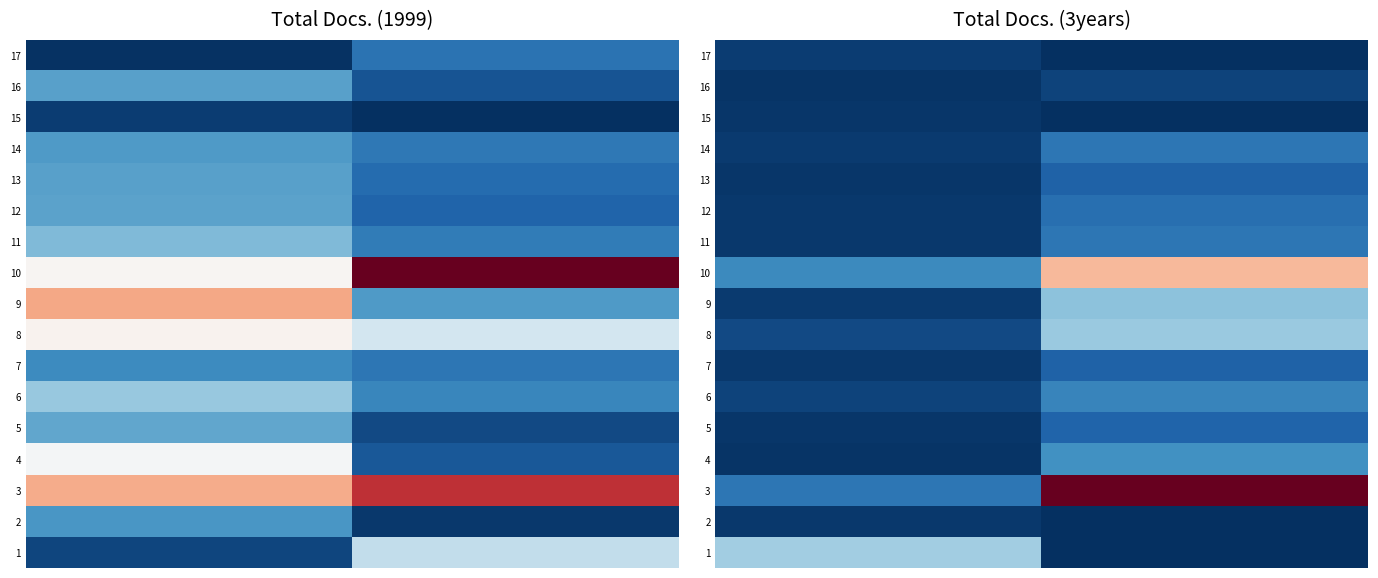

What is the maximum value shown in the chart?

1.0